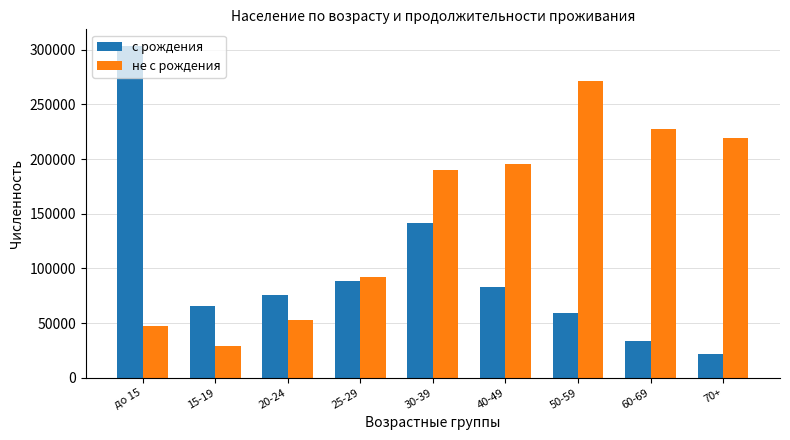

Is the value of не с рождения at 15-19 greater than the value of с рождения at до 15?

No